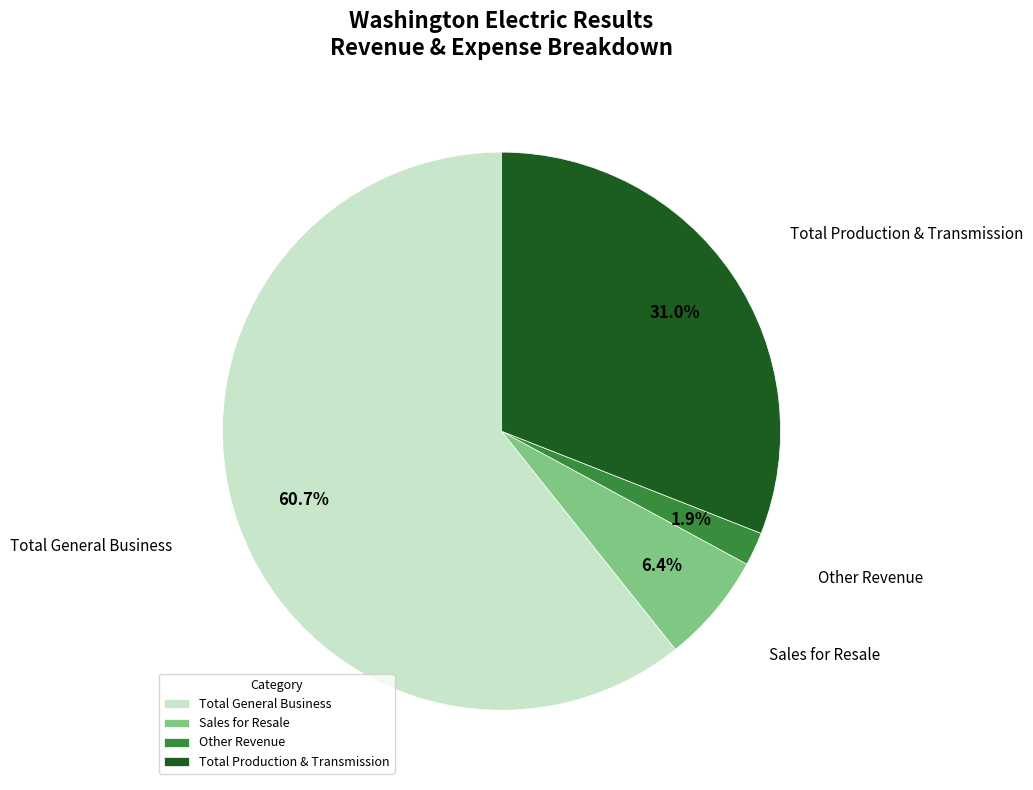

To the nearest percent, what is the combined percentage of Other Revenue and Total General Business?

63%